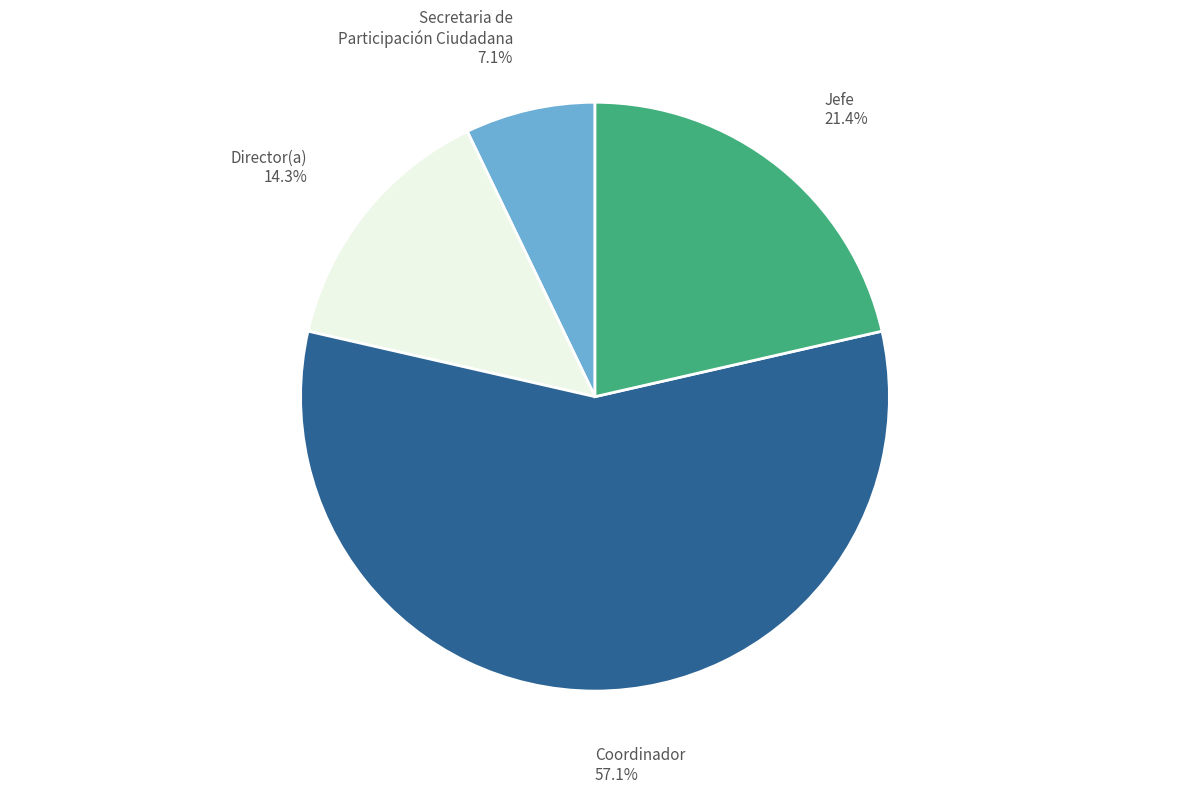

Does any single category account for the majority?

Yes